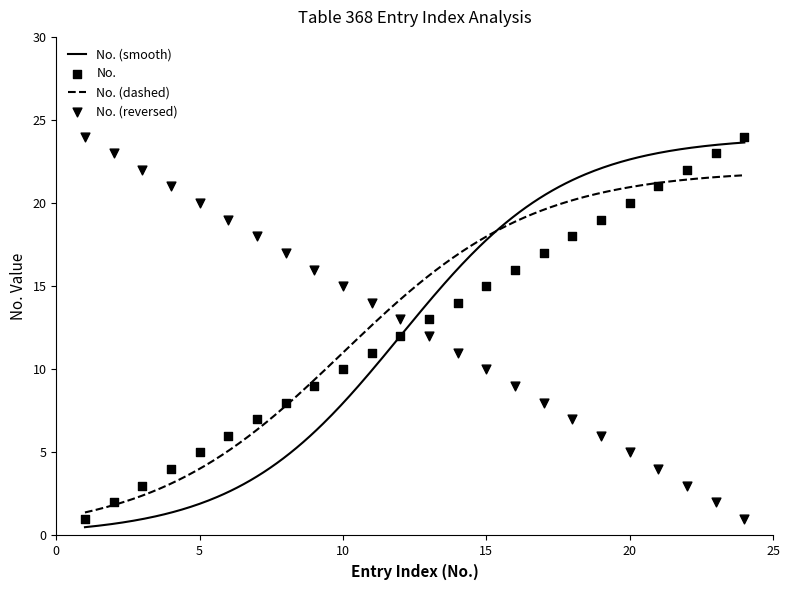

What is the ratio of the value at 13 to the value at 14?

0.9